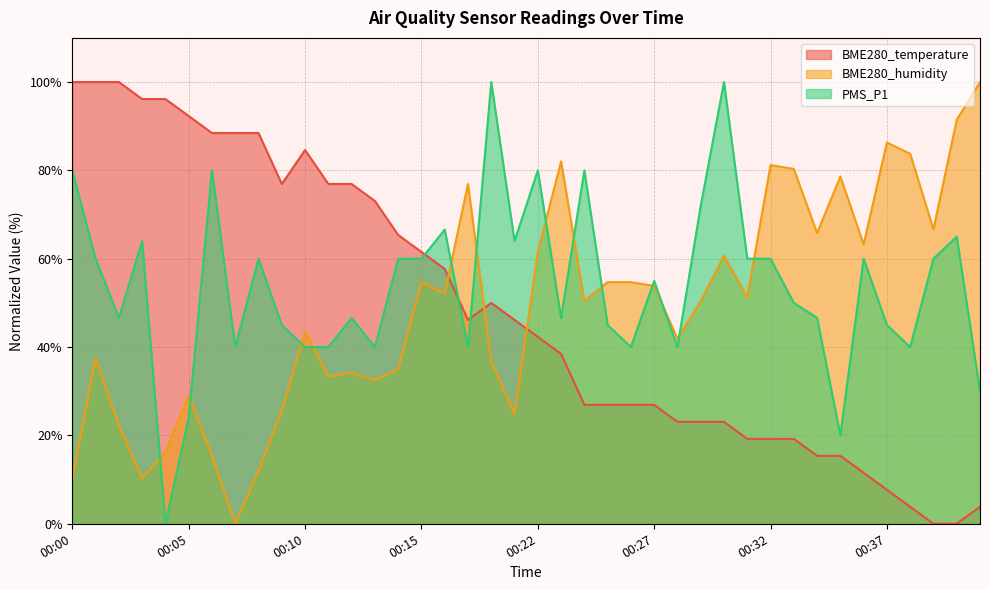

What is the value of the BME280_humidity point at the 25th from the left?

54.7